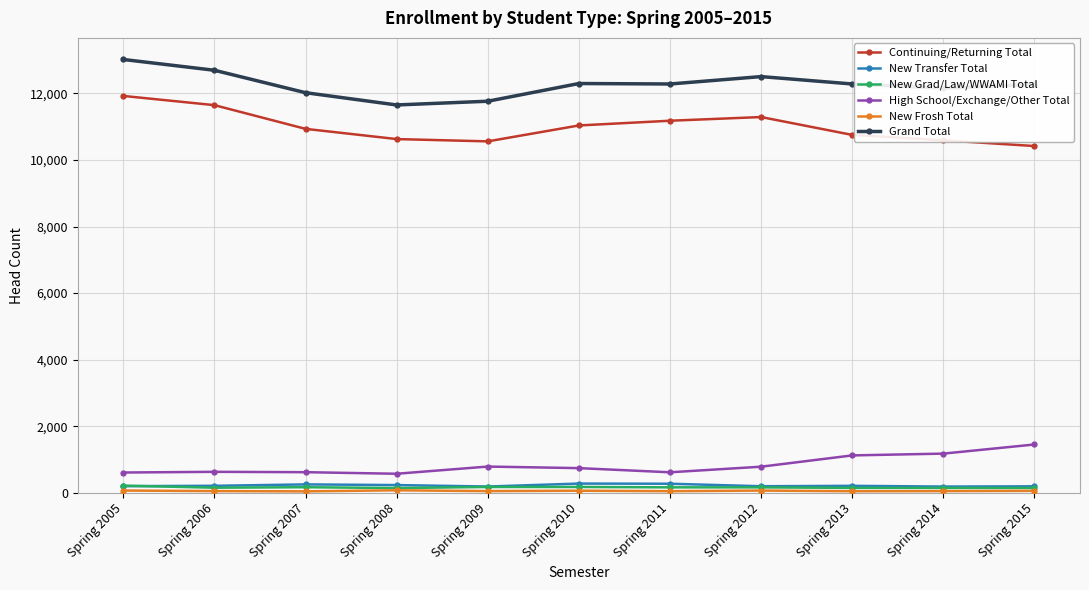

True or false: New Grad/Law/WWAMI Total and High School/Exchange/Other Total cross at least once.

False